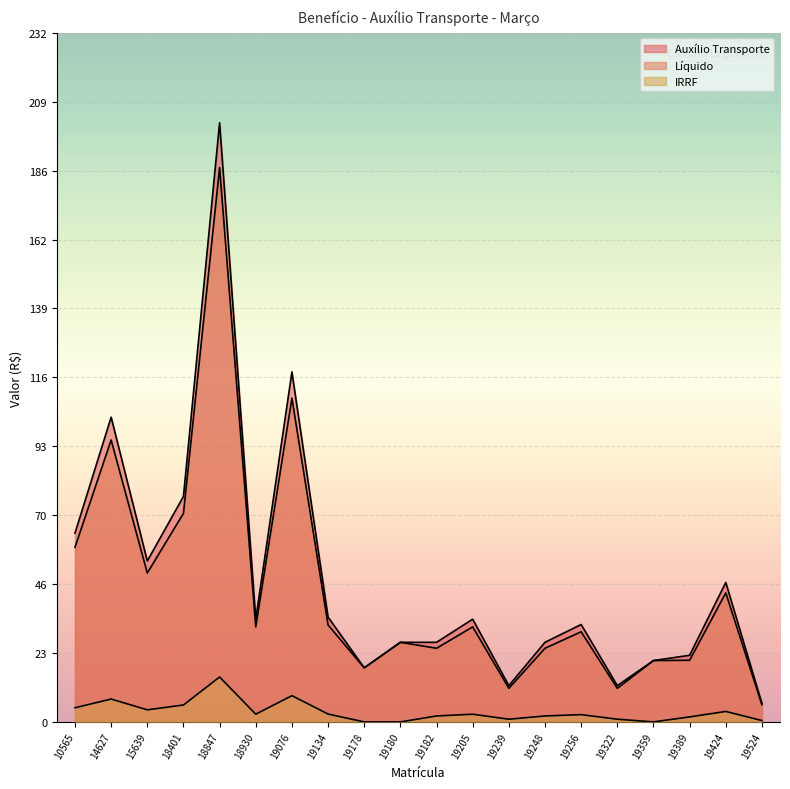

How many data points does each series have?

20